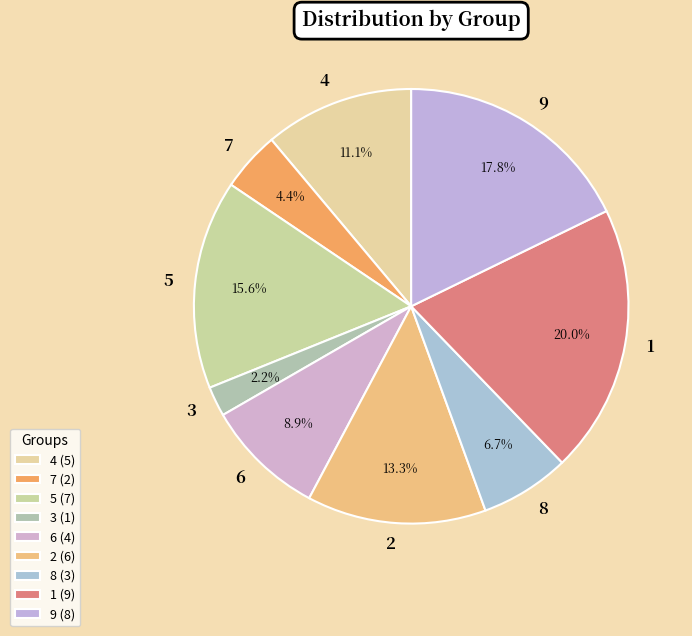

Count the number of slices in the pie.

9